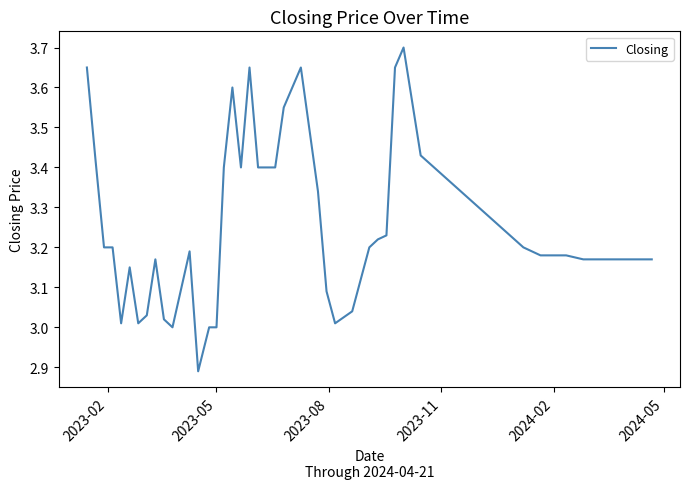

What is the greatest value displayed?

3.7